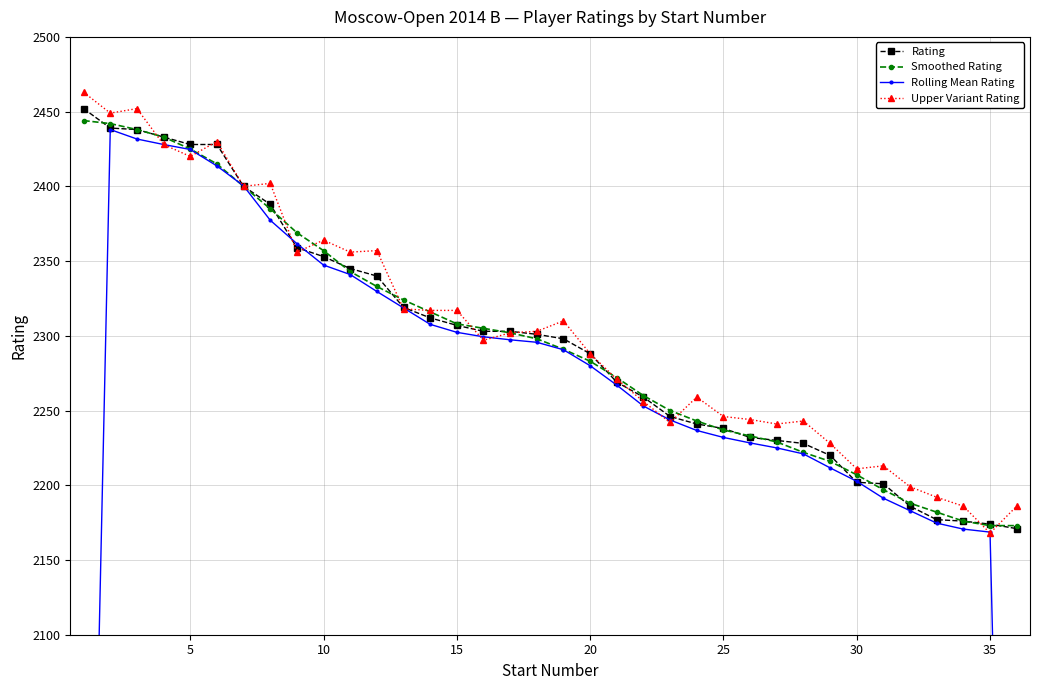

Rank the series by their maximum value, from lowest to highest.

Rolling Mean Rating, Smoothed Rating, Rating, Upper Variant Rating